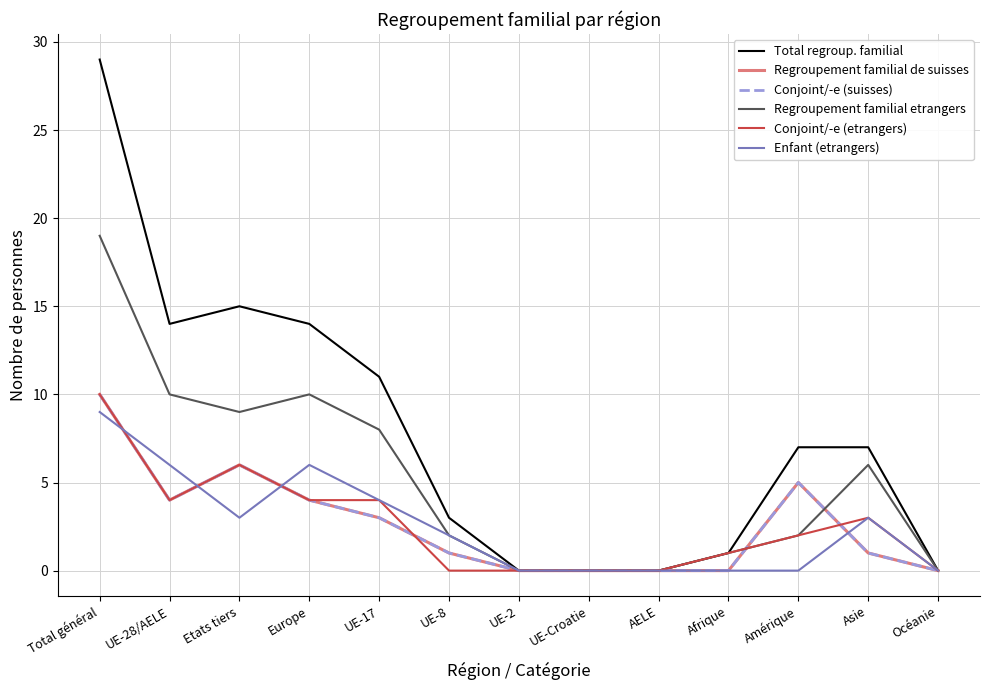

Is this an area chart (filled region under the line)?

No